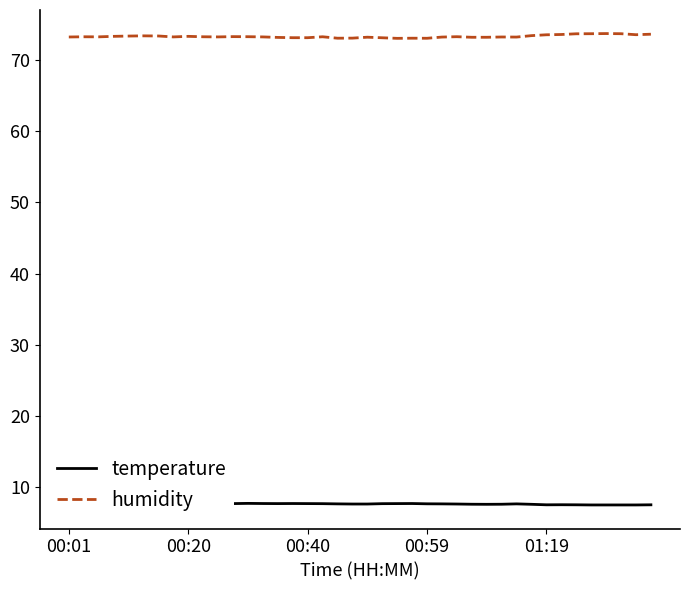

Rank the categories by humidity value from highest to lowest.

36, 35, 37, 34, 39, 33, 38, 32, 31, 5, 6, 01:19, 00:59, 8, 11, 12, 26, 00:20, 9, 17, 00:40, 7, 10, 13, 00:01, 29, 25, 30, 20, 27, 28, 14, 15, 16, 21, 19, 18, 23, 24, 22